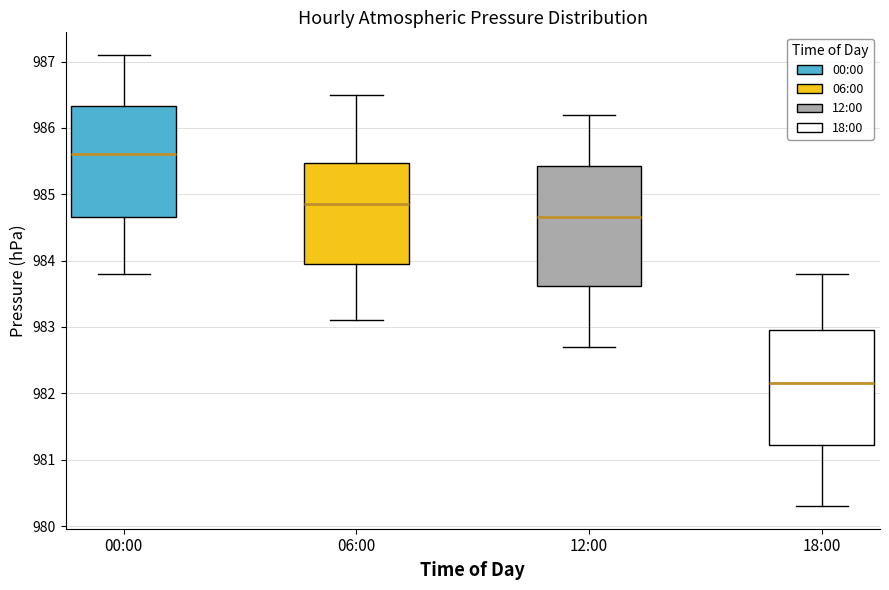

Which box has the highest median line?

00:00